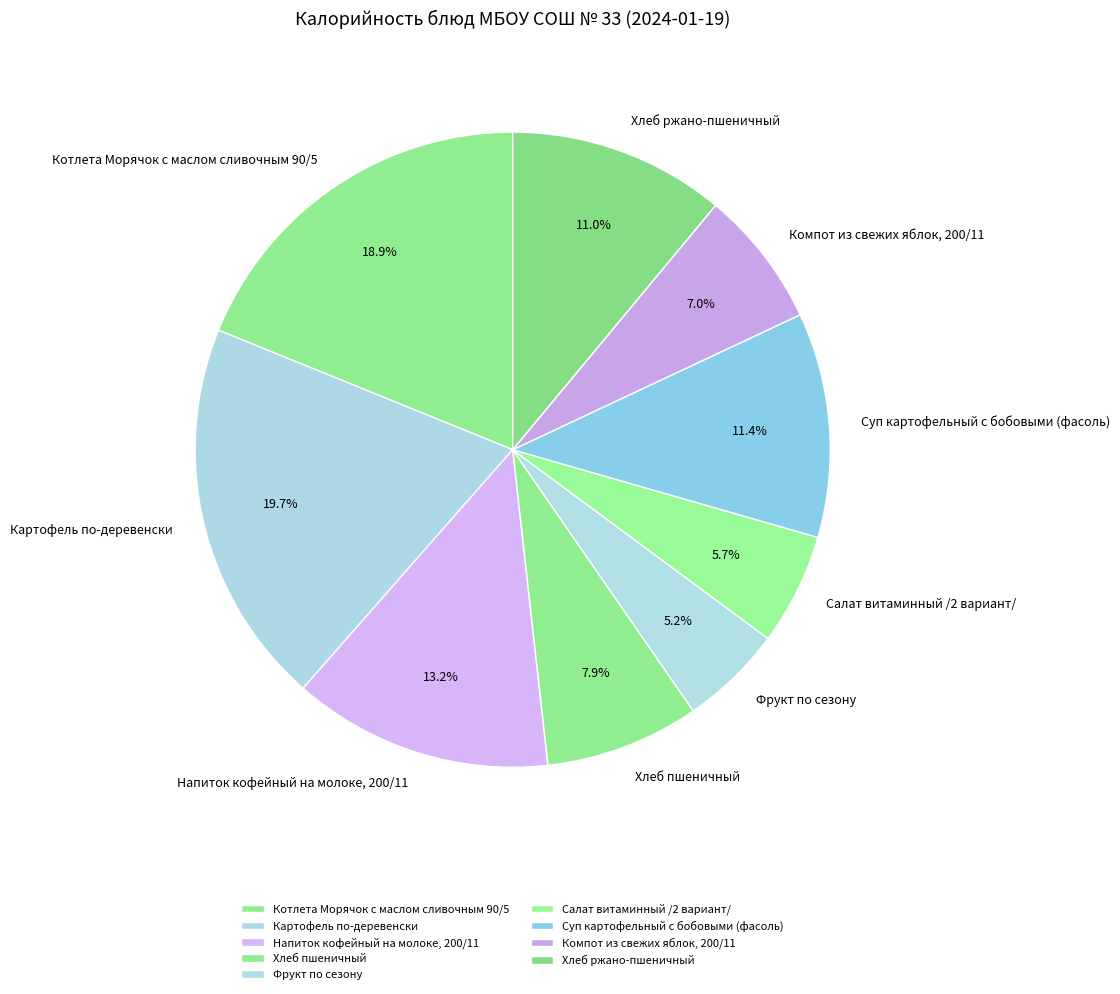

Which category has the biggest portion of the pie?

Картофель по-деревенски